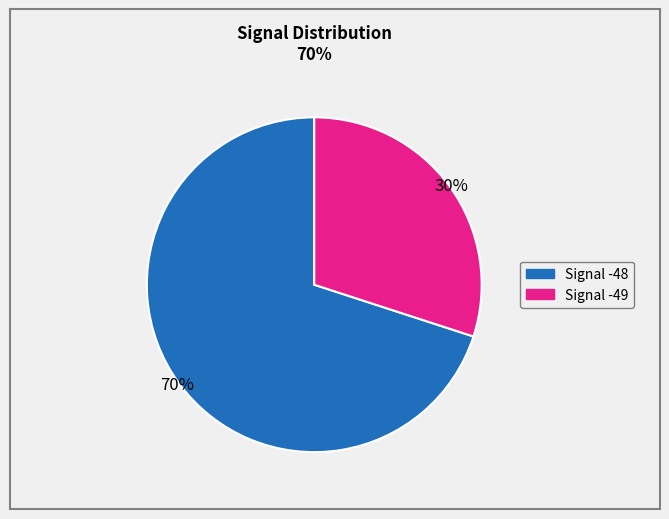

To the nearest percent, what is the difference between the largest and smallest slice percentages?

40%